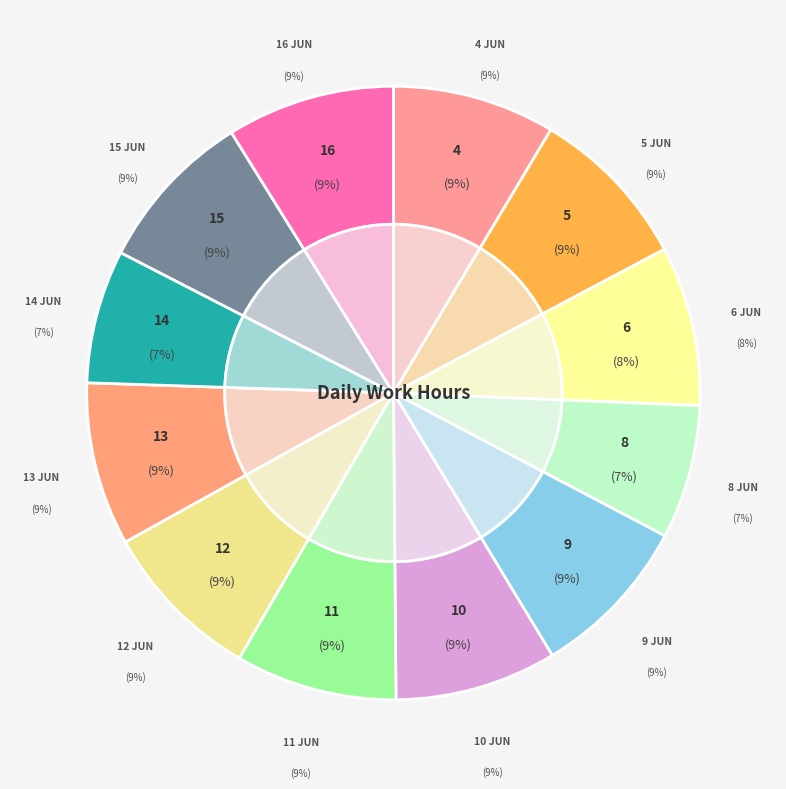

Is there any slice that represents more than half of the pie?

No